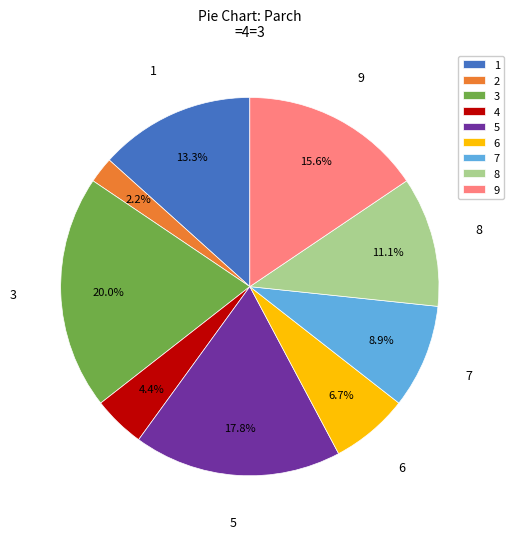

Count the number of slices in the pie.

9